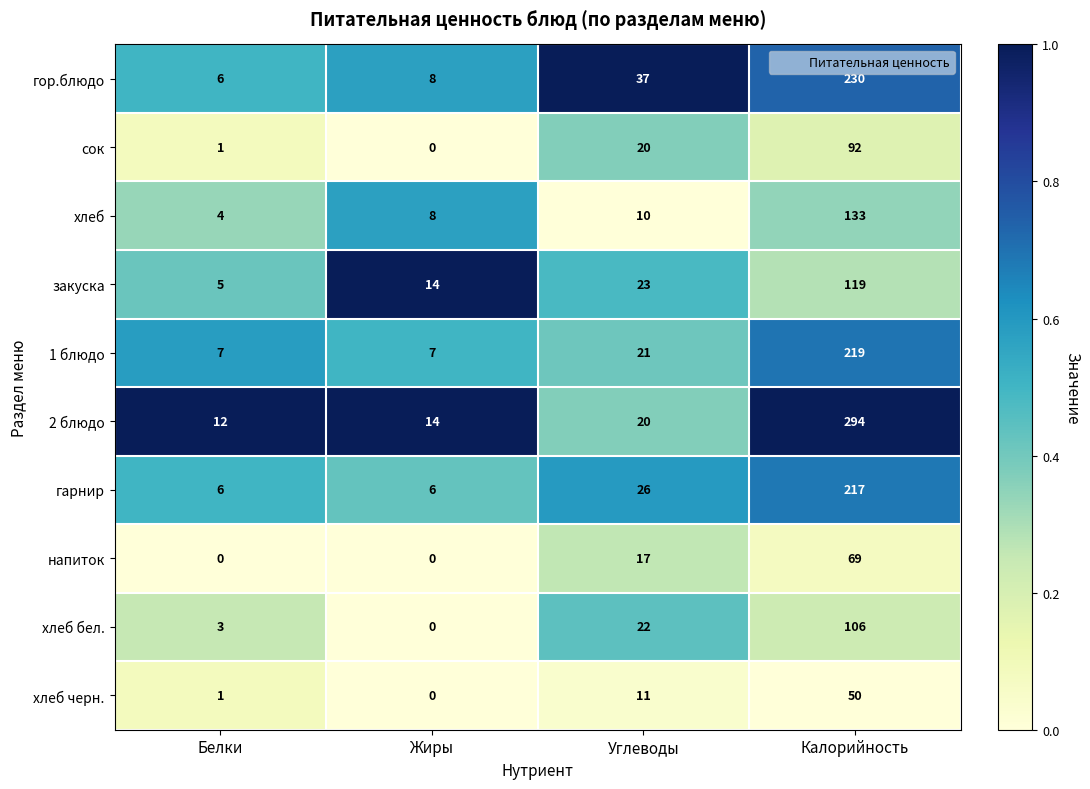

At which label is закуска closest to 62?

Углеводы